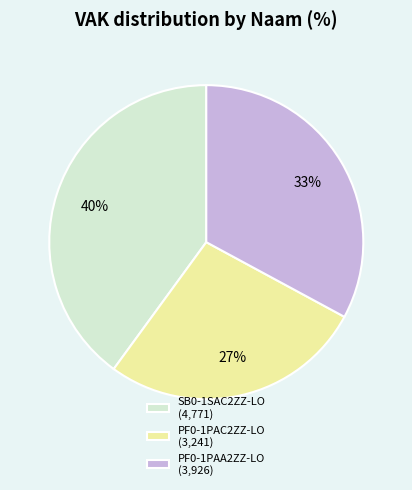

To the nearest percent, what is the average slice percentage?

33%